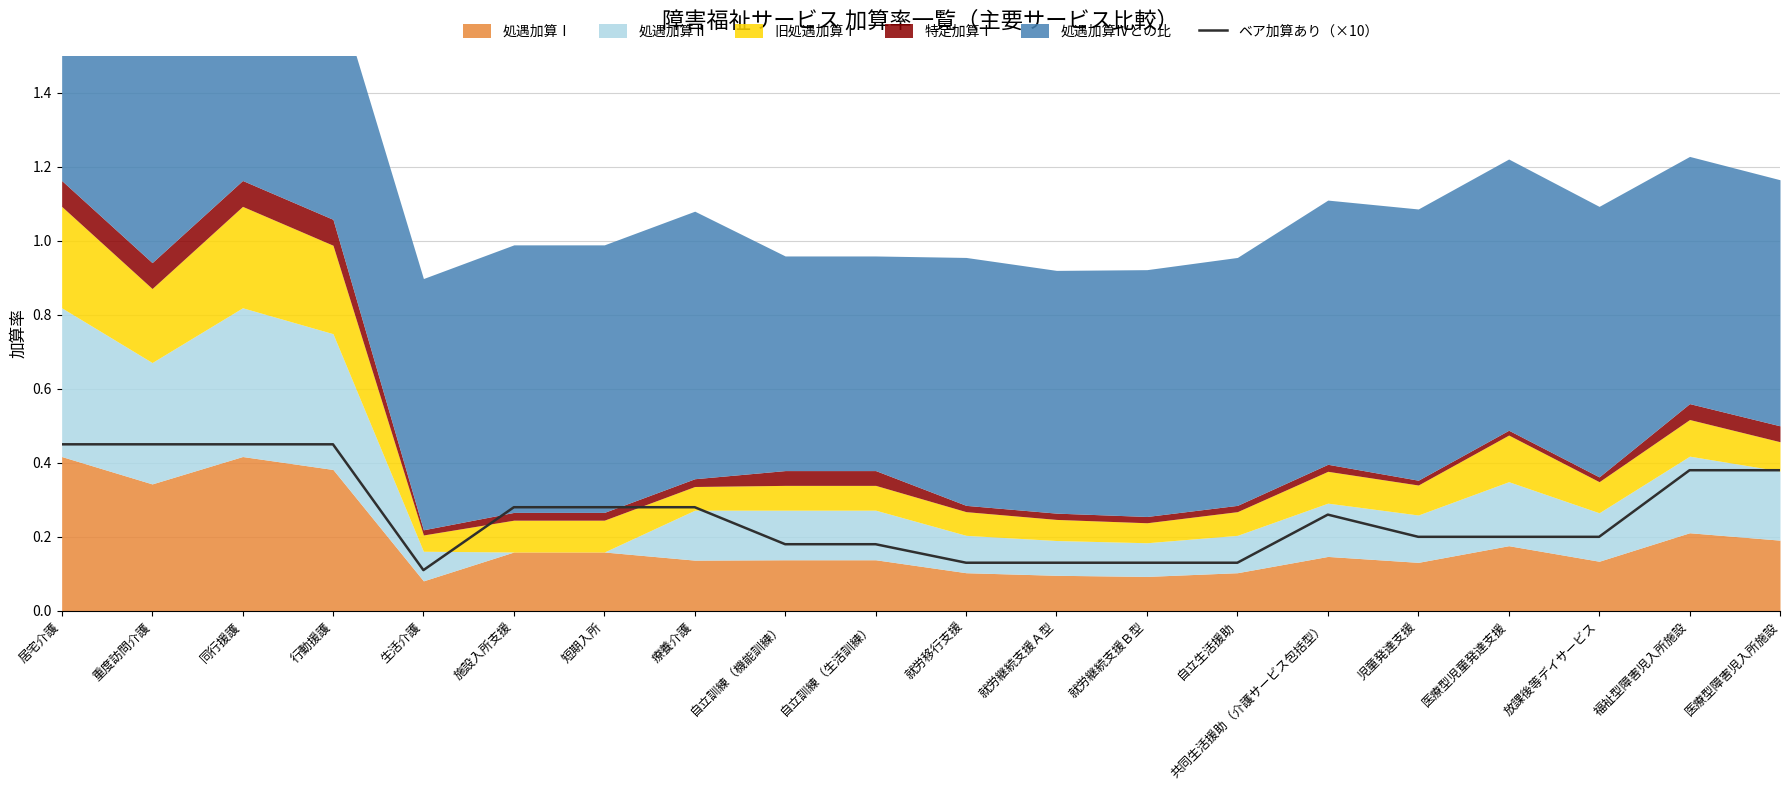

Reading left to right, what are all the values shown in this chart?

0.4	0.4	0.4	0.4	0.1	0.3	0.3	0.3	0.2	0.2	0.1	0.1	0.1	0.1	0.3	0.2	0.2	0.2	0.4	0.4